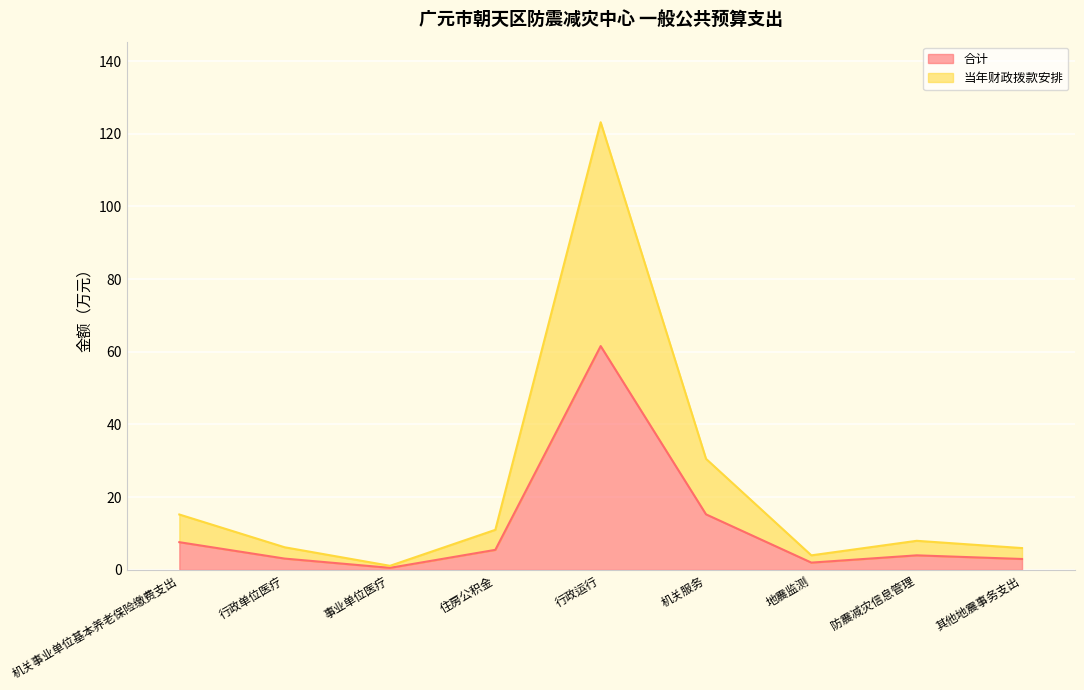

In 合计, how many points are higher than both neighbors (excluding endpoints)?

2